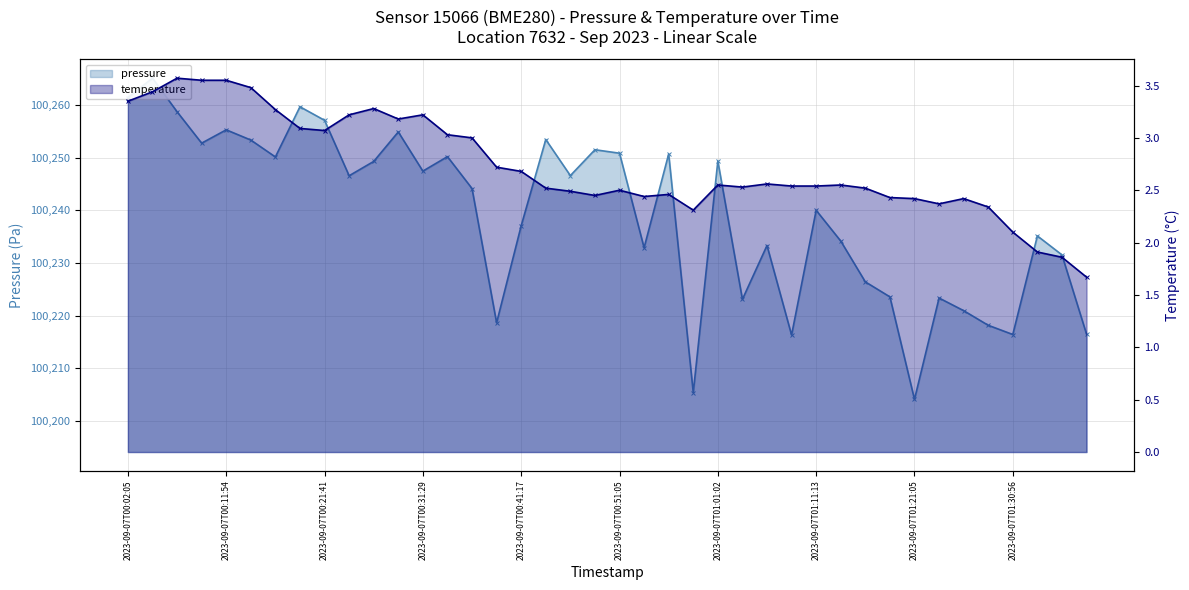

What is the label of the 34th point from the left?

2023-09-07T01:23:34